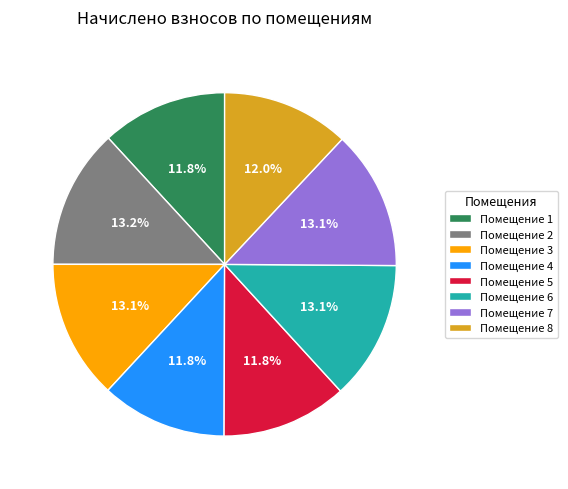

How many slices are in this pie chart?

8